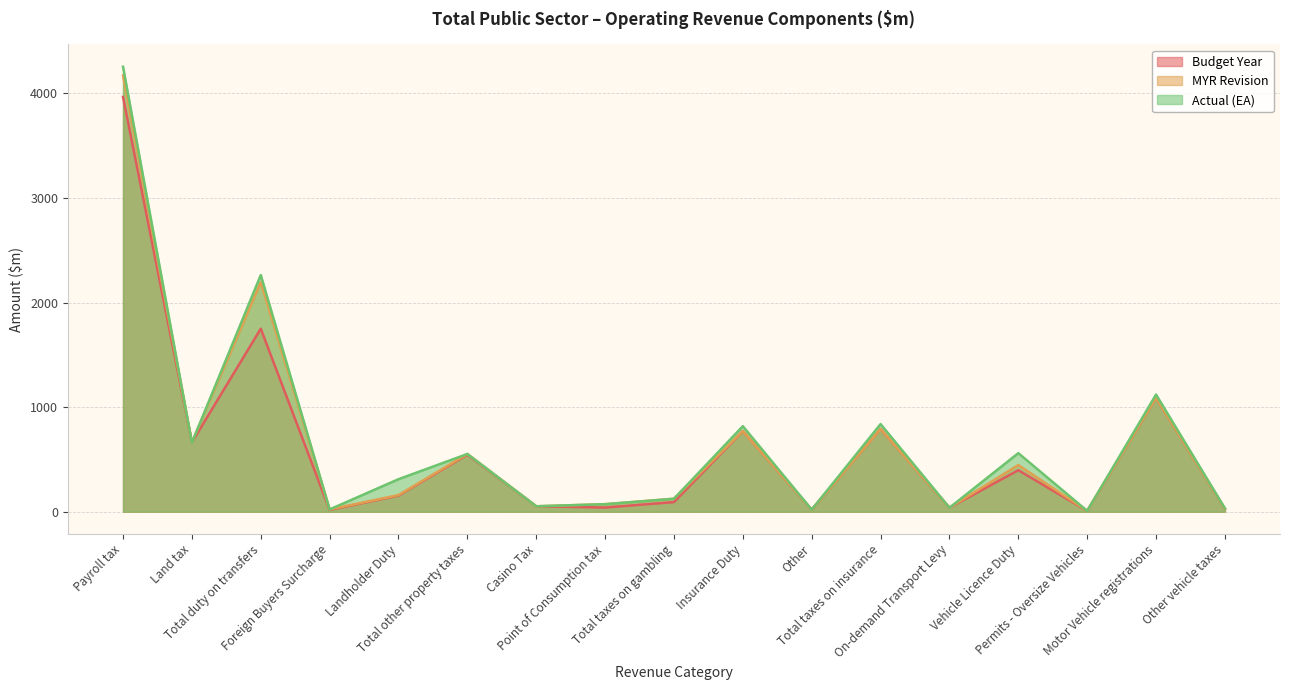

What is the sum of all Budget Year values?

10423